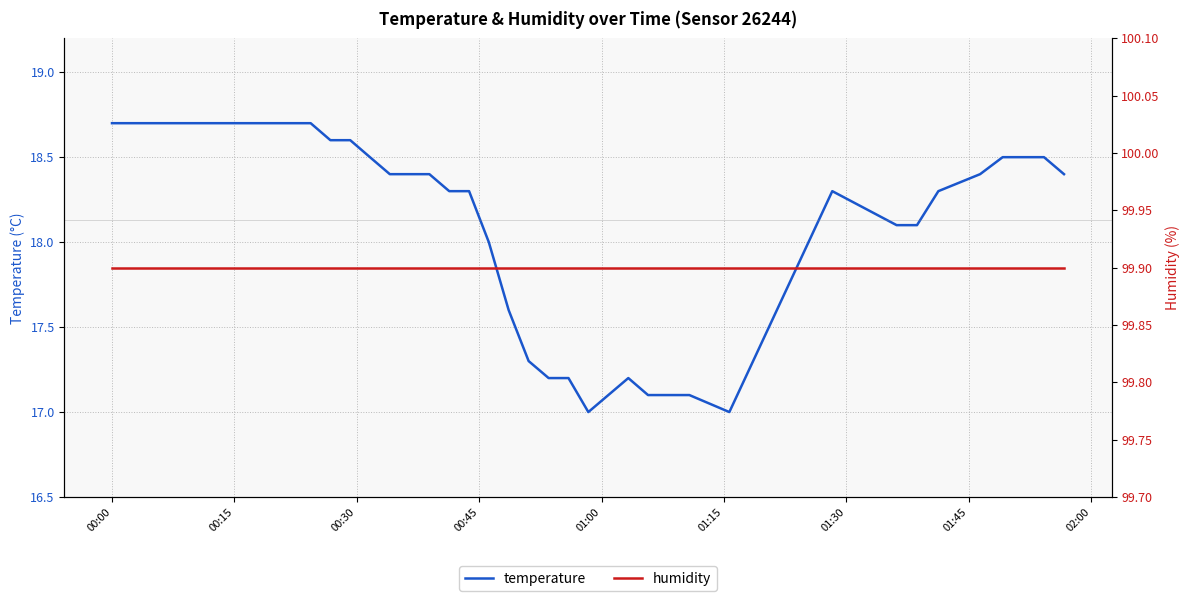

What is the value of the temperature point at the 29th from the left?

17.1